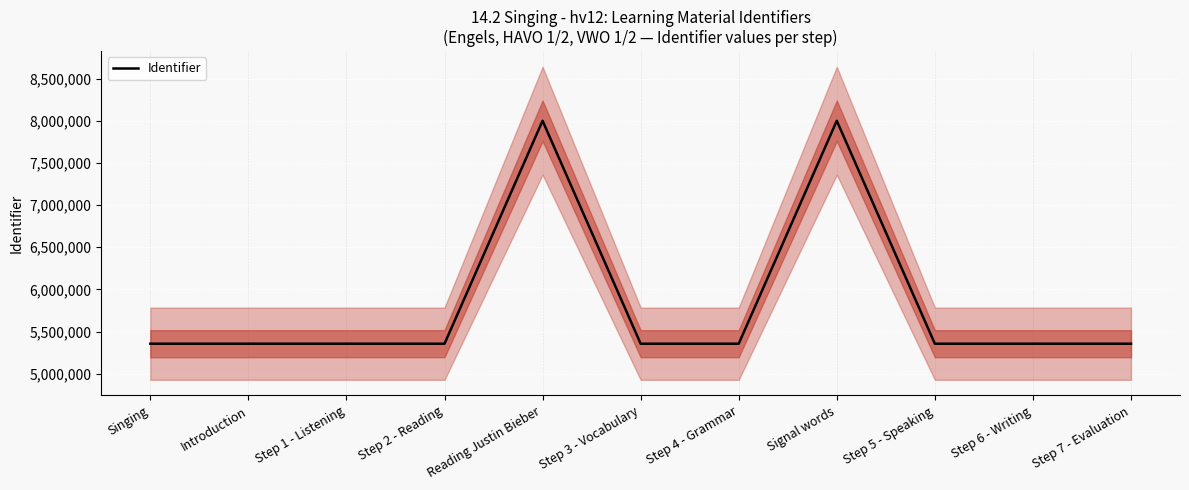

Reading left to right, list all the values displayed in this chart.

5355302	5355303	5355305	5355308	8000824	5355311	5355314	8000825	5355319	5355321	5355323